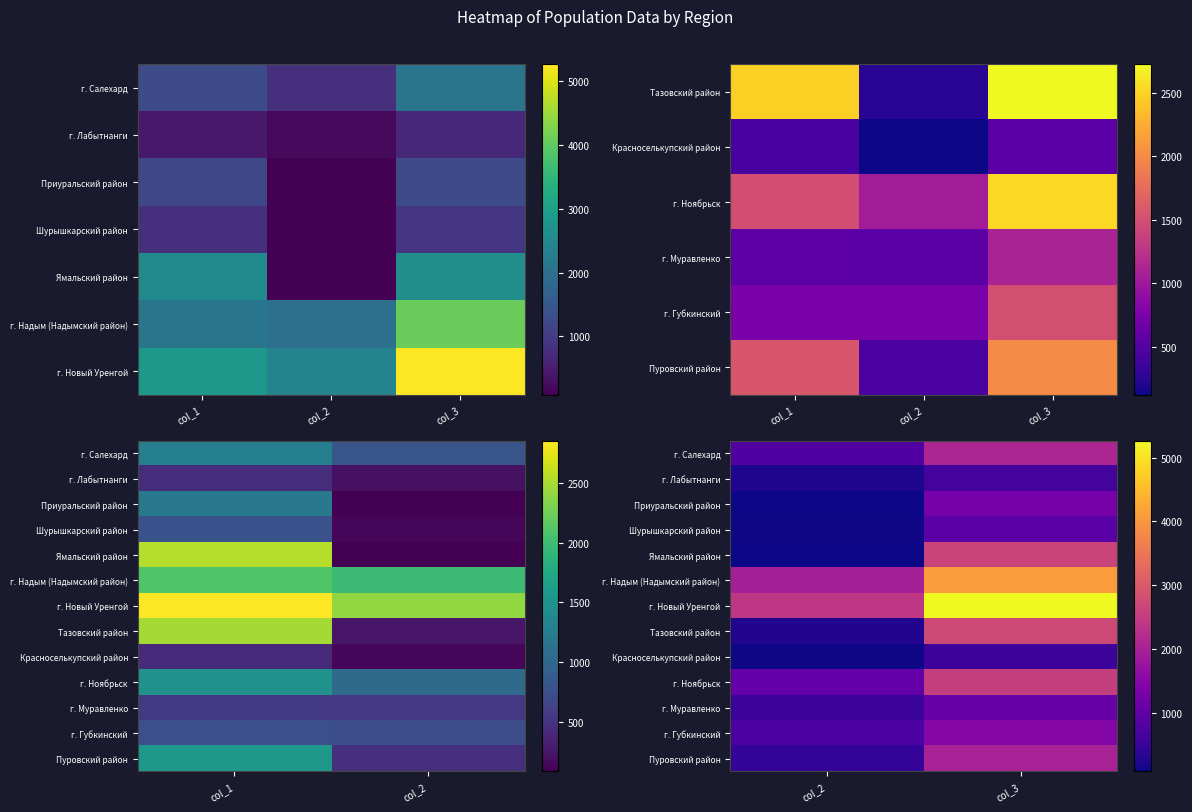

Is it true that Шурышкарский район equals 163 at col_2?

False